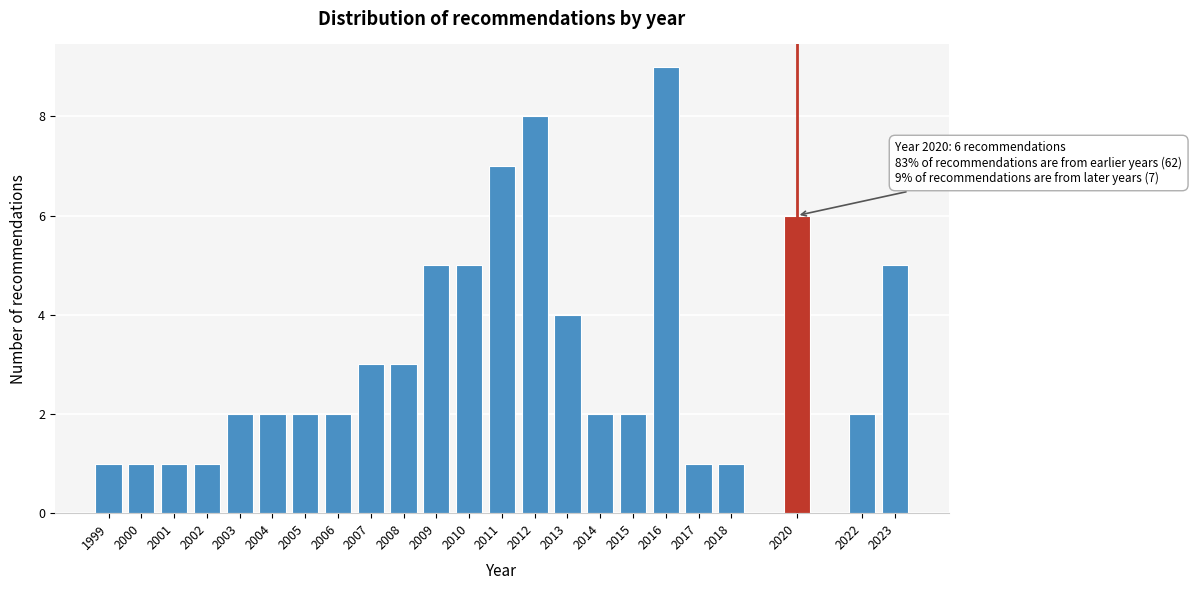

Reading left to right, transcribe all the data shown in this chart.

1	1	1	1	2	2	2	2	3	3	5	5	7	8	4	2	2	9	1	1	6	2	5